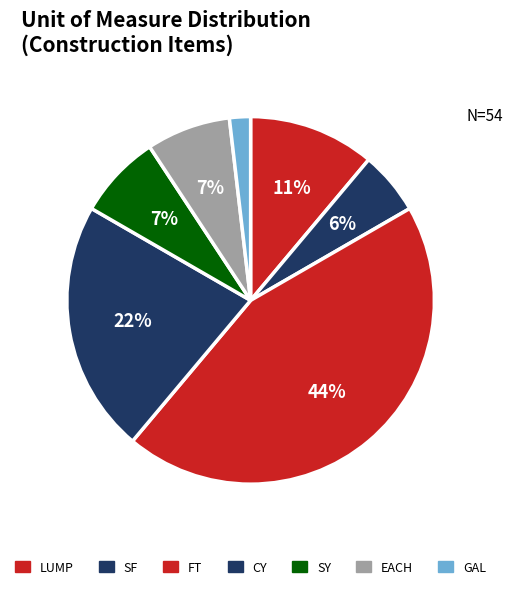

Count the number of slices in the pie.

7